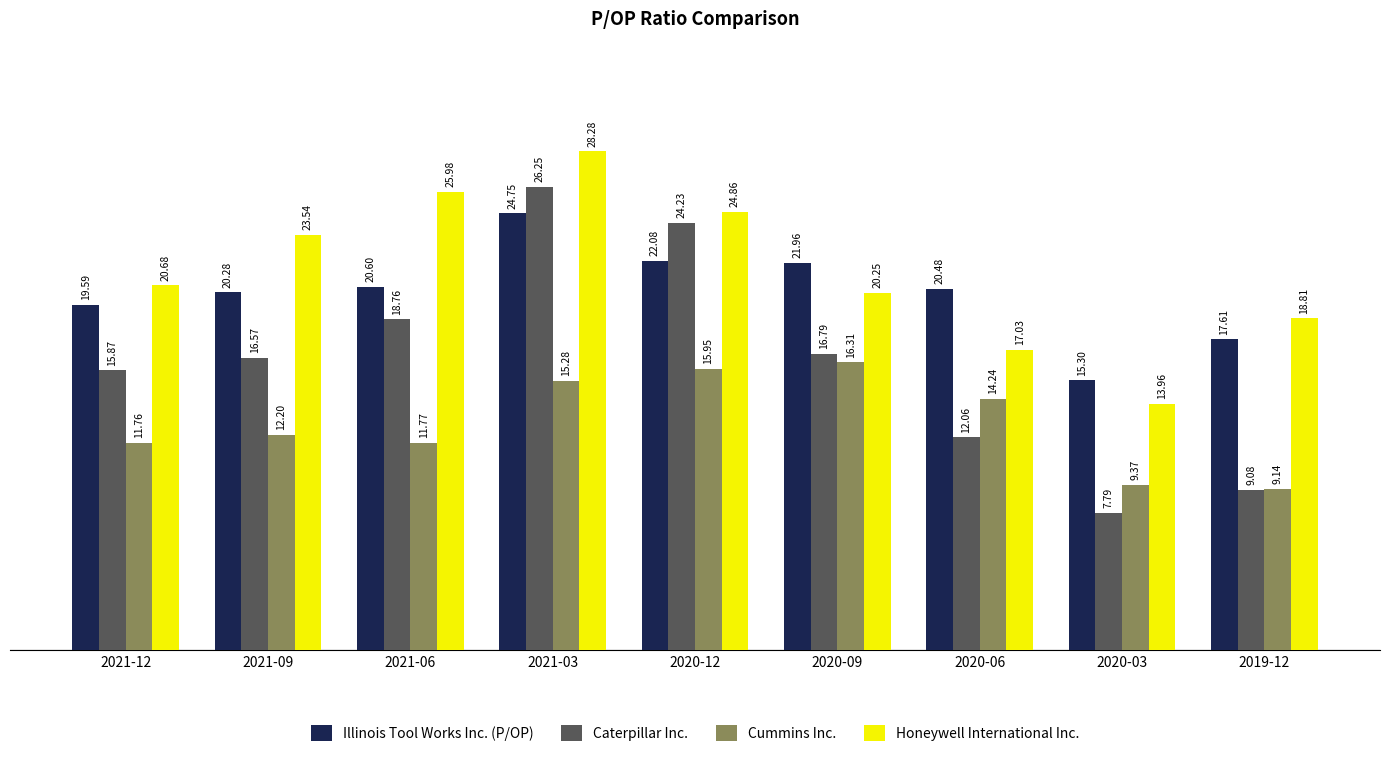

Are the bars grouped side by side (vs. stacked)?

Yes